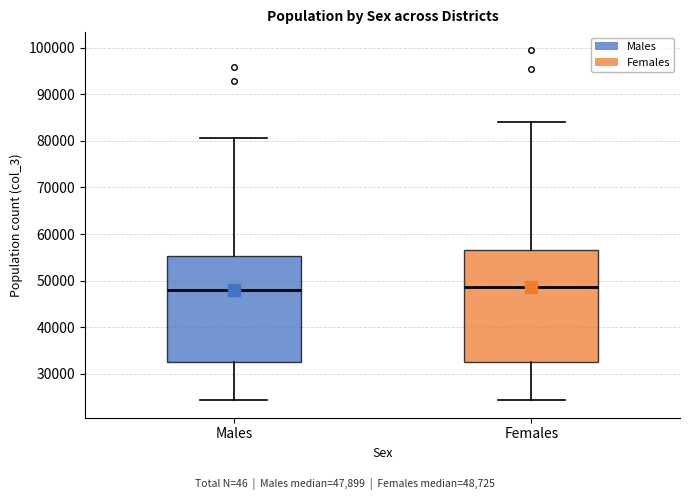

Where does the lower whisker of the box for Females end on the y-axis? The values are not printed on the chart, so give them approximately, as read against the axis.

24000